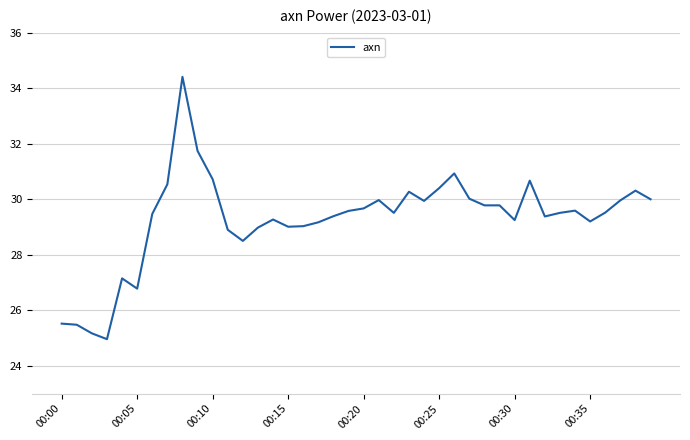

What is the smallest value displayed?

25.0